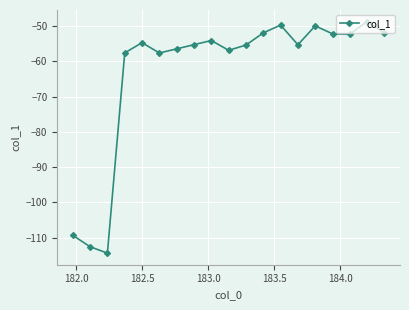

True or false: the data has more than 2 interior local peaks.

True